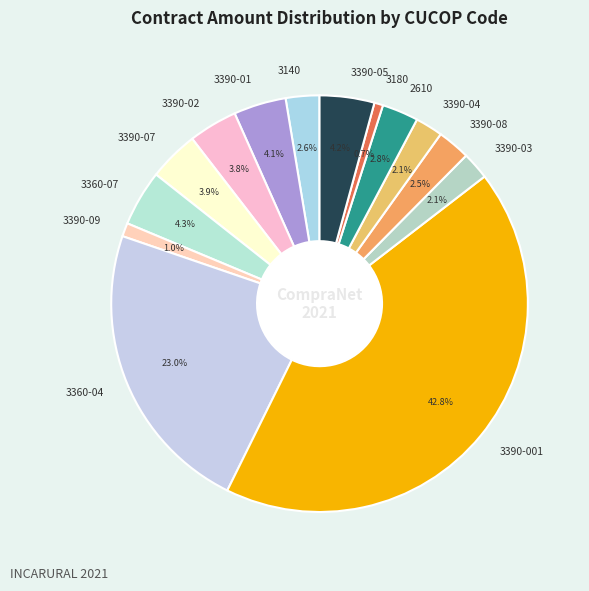

To the nearest percent, what is the average slice percentage?

7%